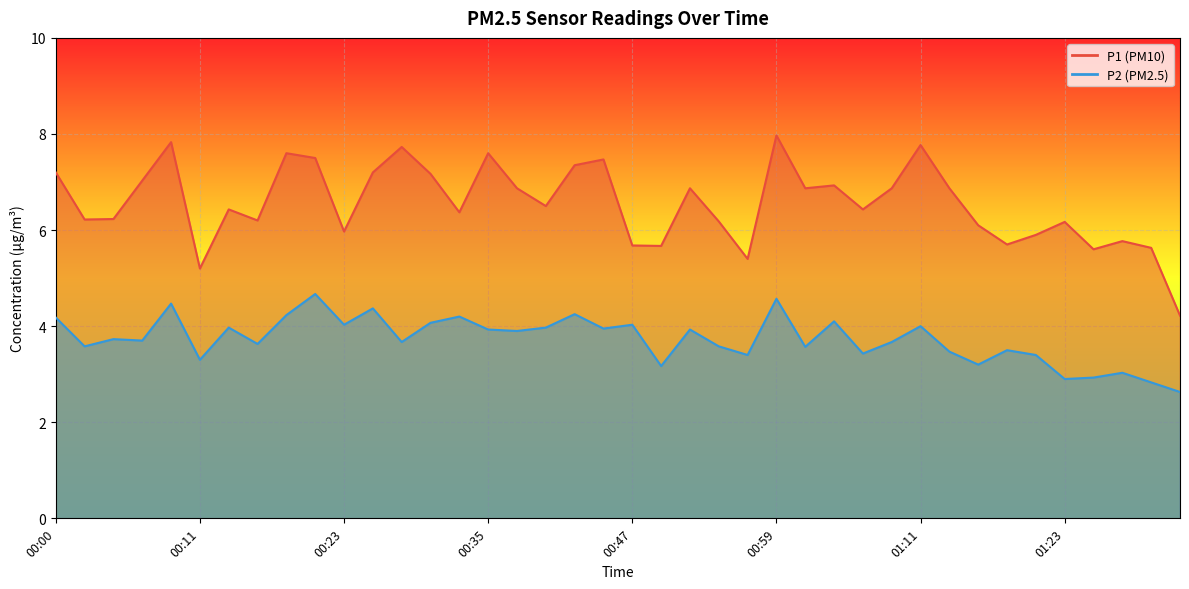

What is the greatest value displayed?

8.0